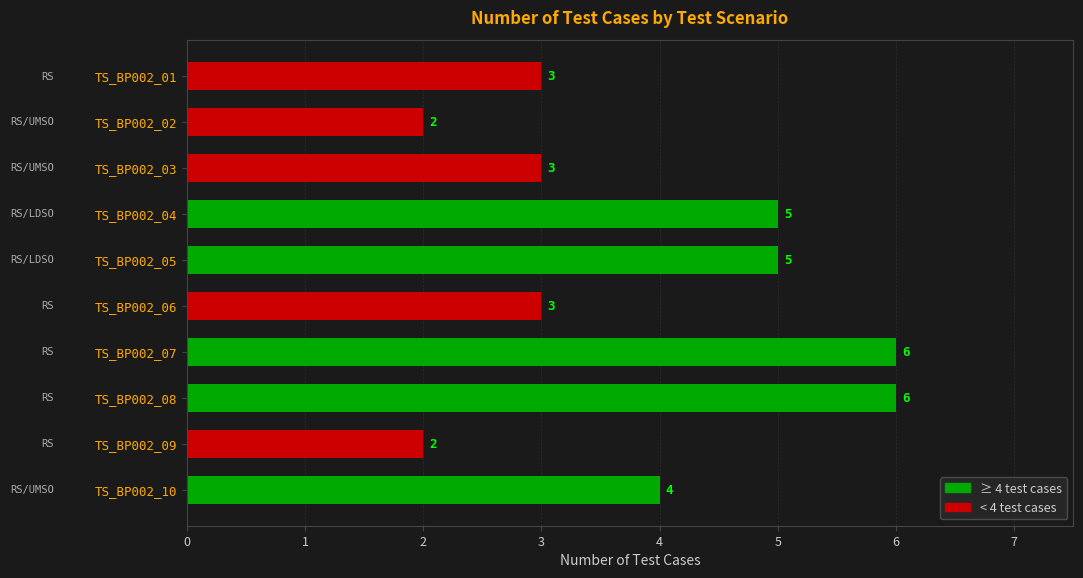

What is the average value?

4